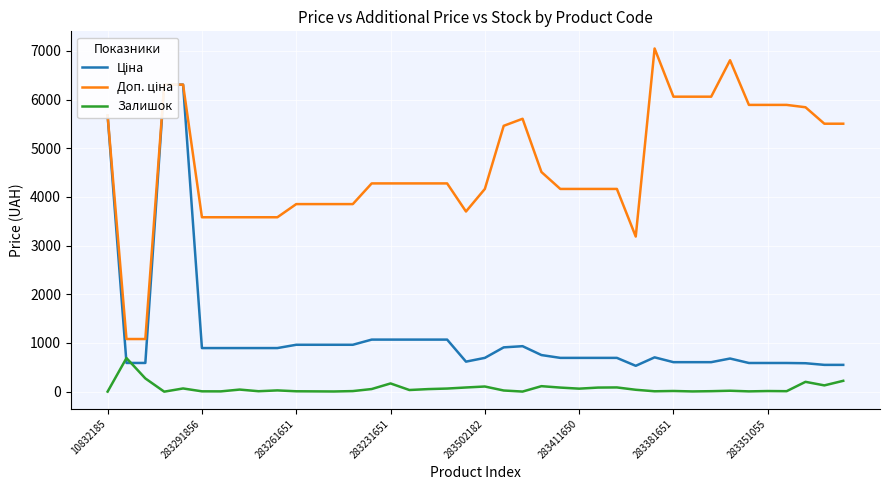

What is the highest value of the Залишок series?

690.0